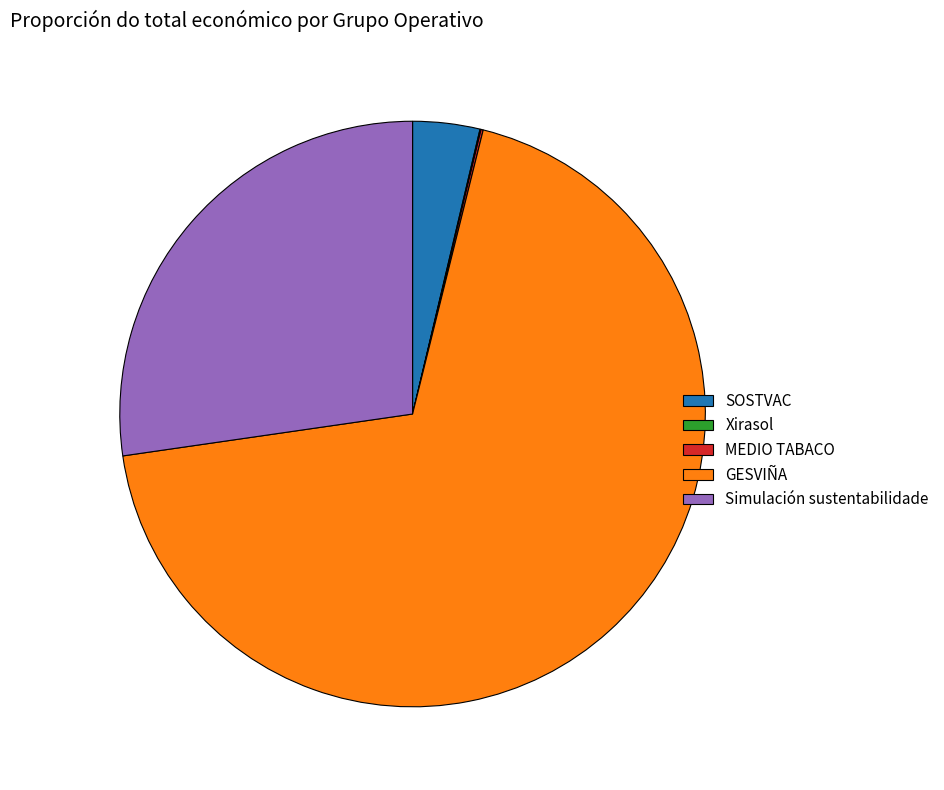

Which category has the biggest portion of the pie?

GESVIÑA